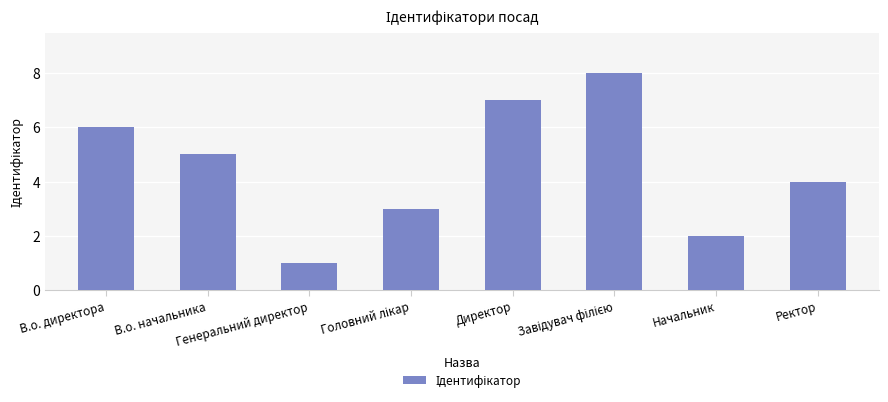

What is the difference between the second highest and minimum values?

6